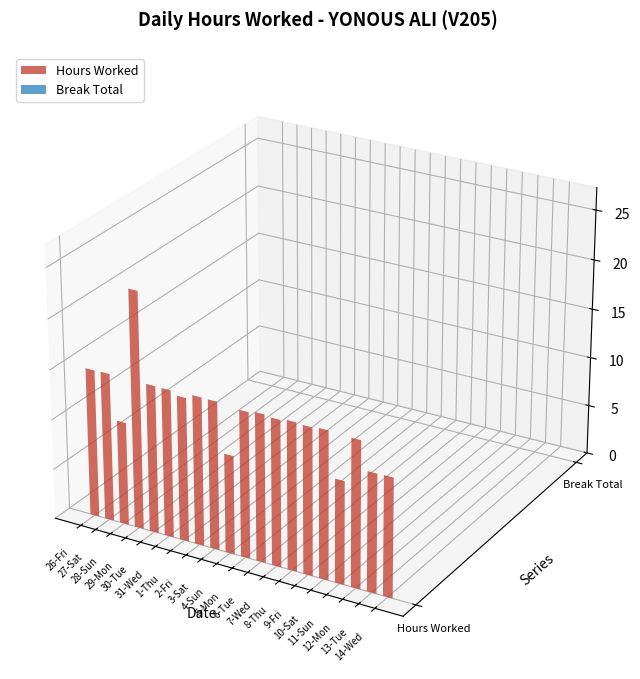

Count the number of data series in this chart.

2